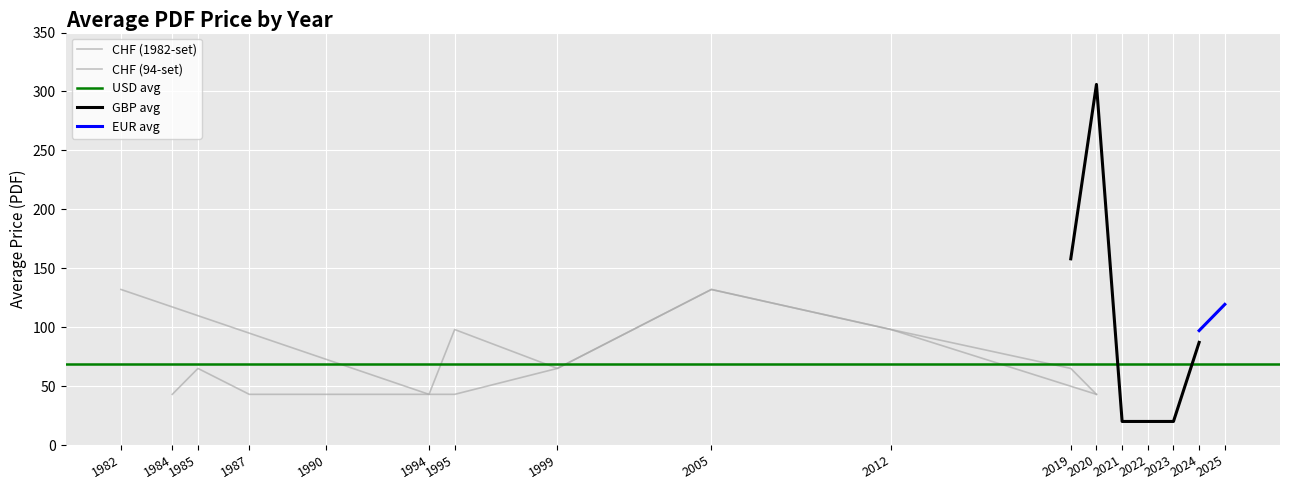

How many values in the CHF_avg series exceed 65?

4